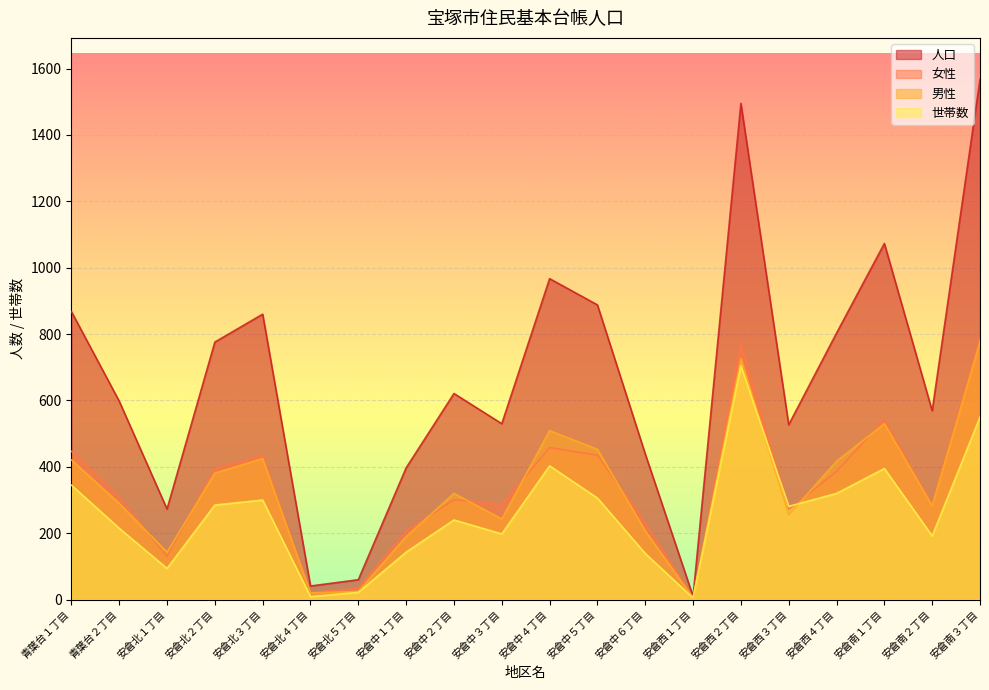

At 安倉西３丁目, list the series in order from smallest to largest.

男性, 女性, 世帯数, 人口